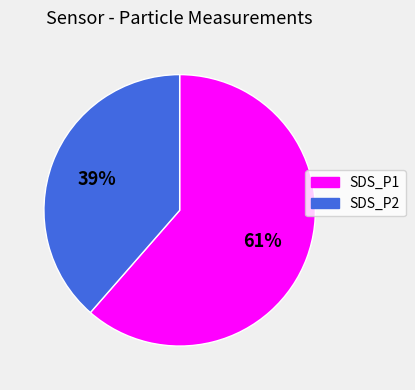

What percentage is the SDS_P1 slice, to the nearest percent?

61%